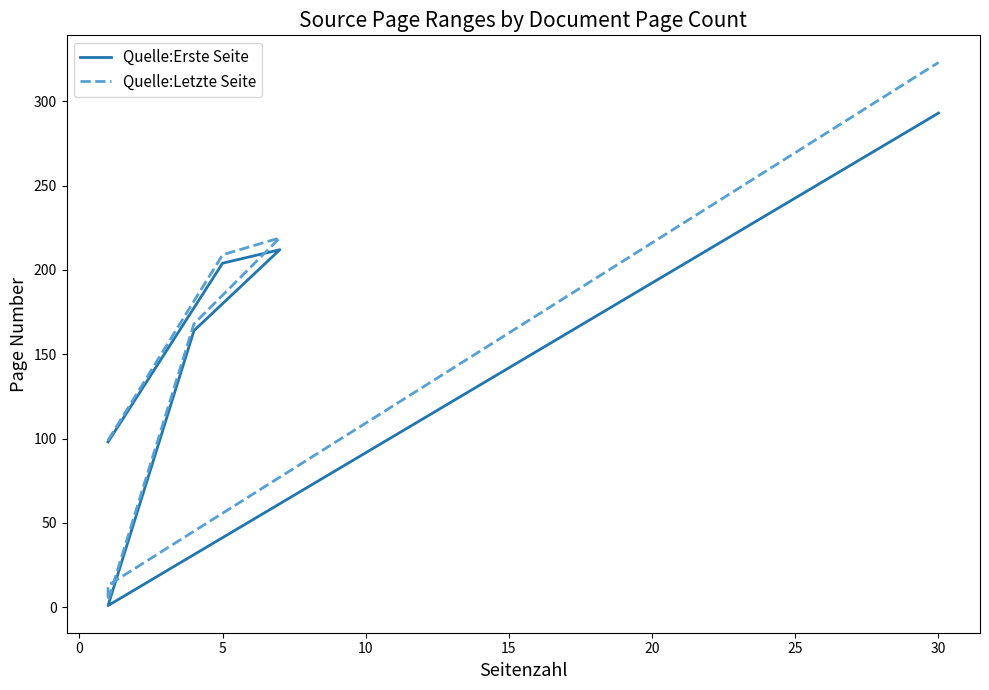

What are all the series names shown in the legend?

Quelle:Erste Seite, Quelle:Letzte Seite